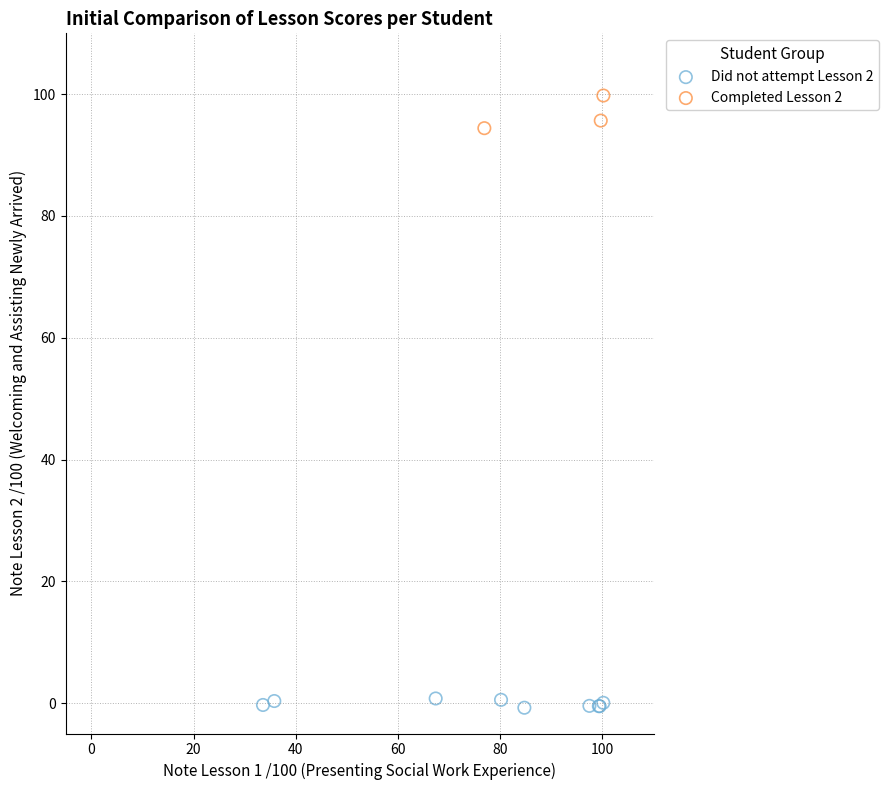

Which series reaches the minimum Y coordinate?

Did not attempt Lesson 2